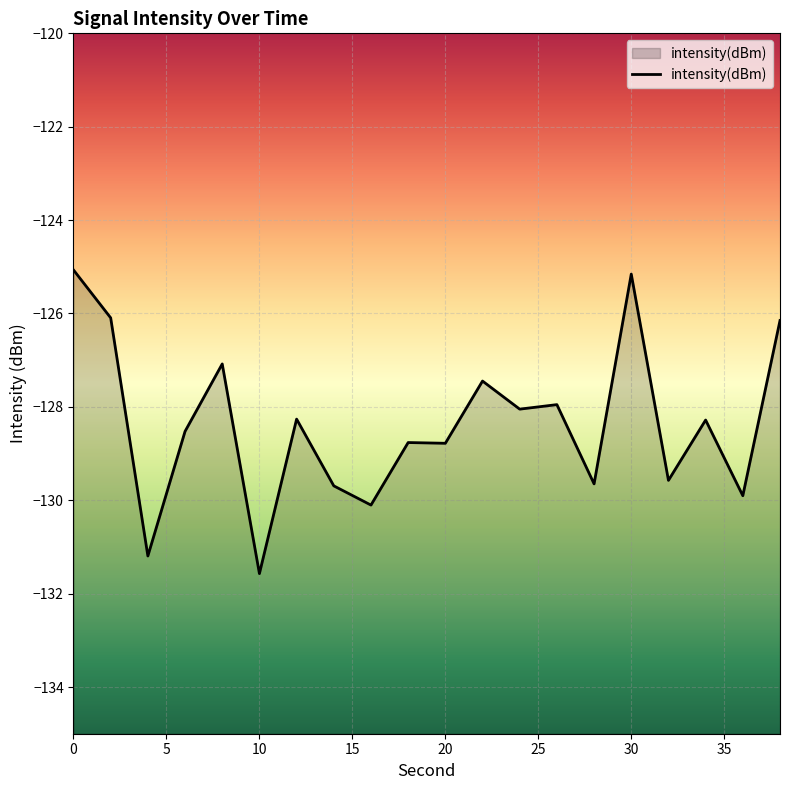

What is the minimum value shown in the chart?

-131.6